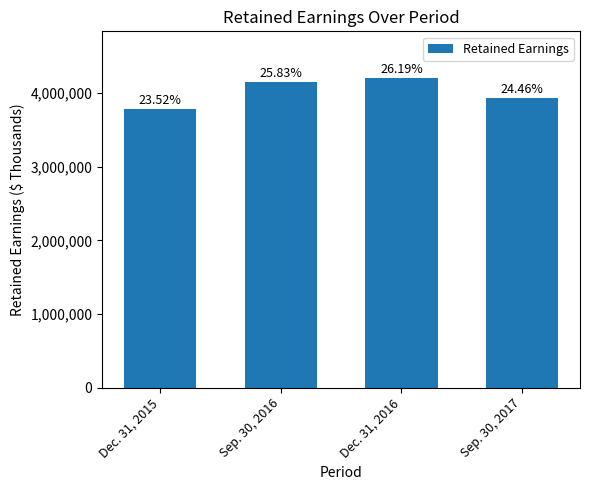

What is the difference between the maximum and minimum values?

428998